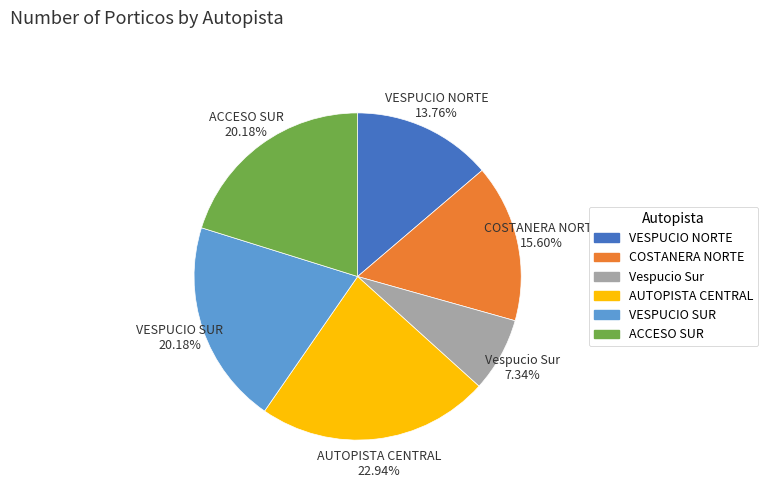

What percentage do COSTANERA NORTE and ACCESO SUR together represent?

35.8%